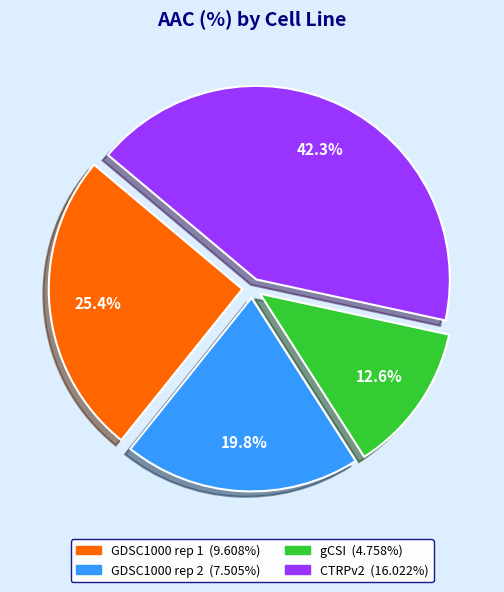

Approximately how many times larger is the value at GDSC1000 rep 2 compared to gCSI?

1.6